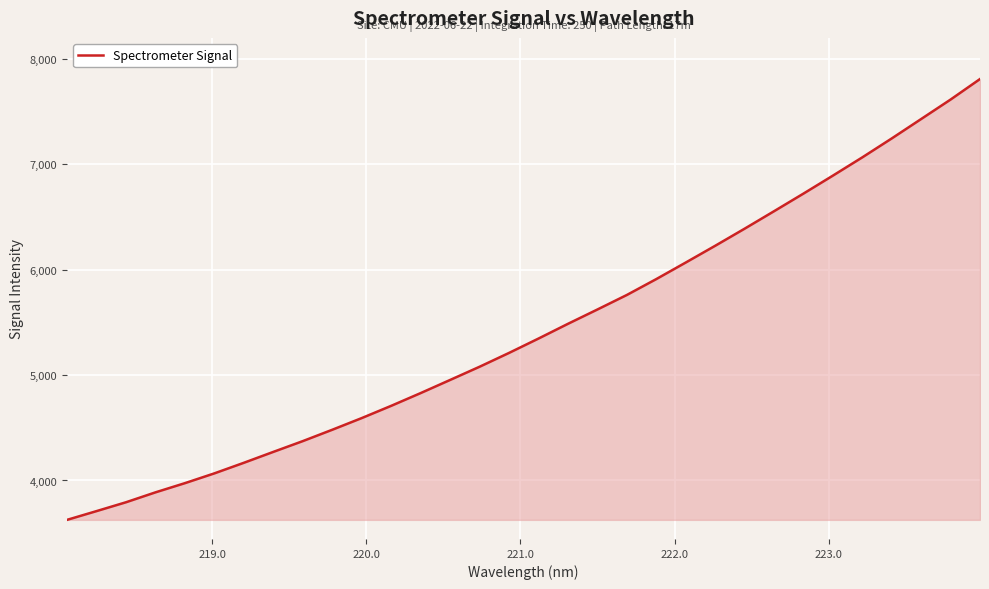

What is the minimum value shown in the chart?

3626.4